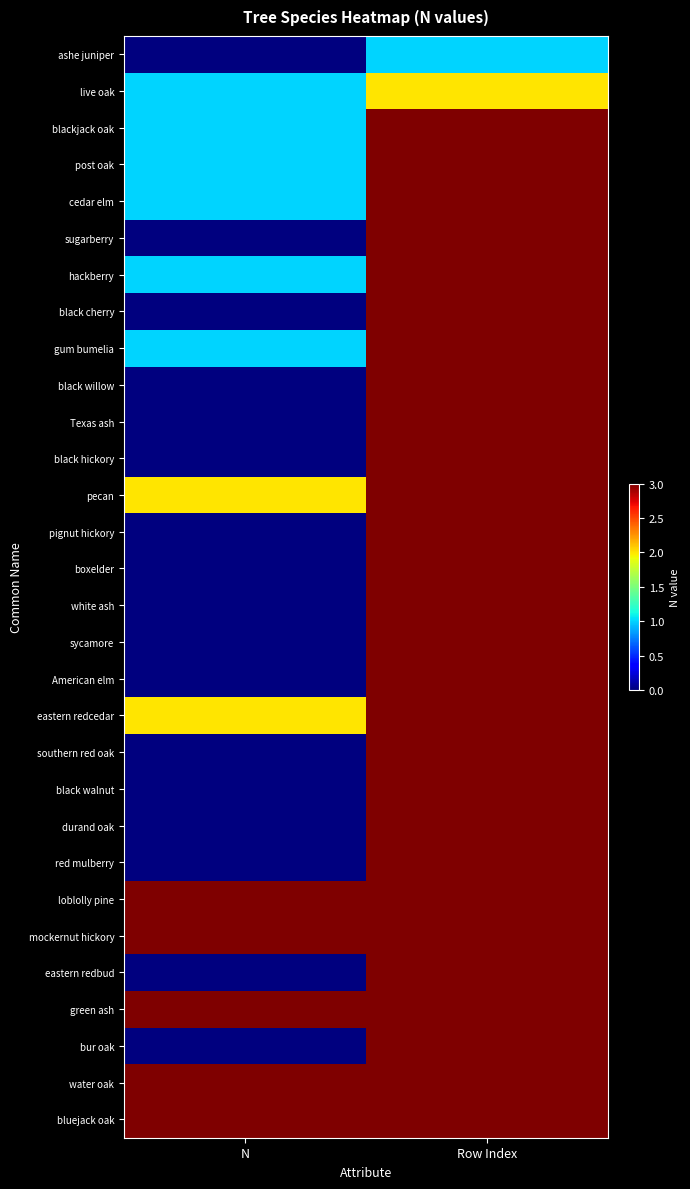

Count the number of categories in the chart.

2